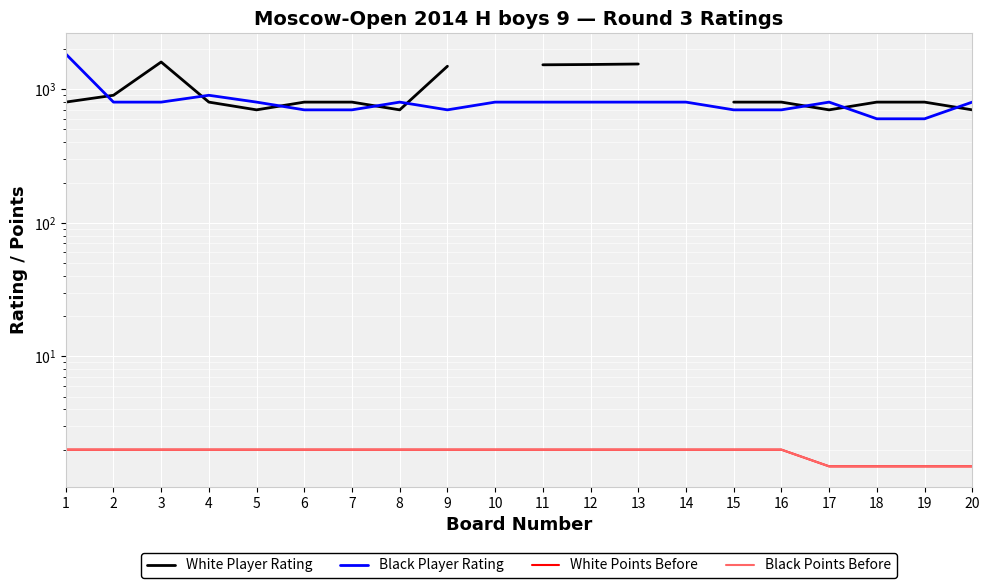

The Black Player Rating series shows 1029.0 at 18. True or false?

False